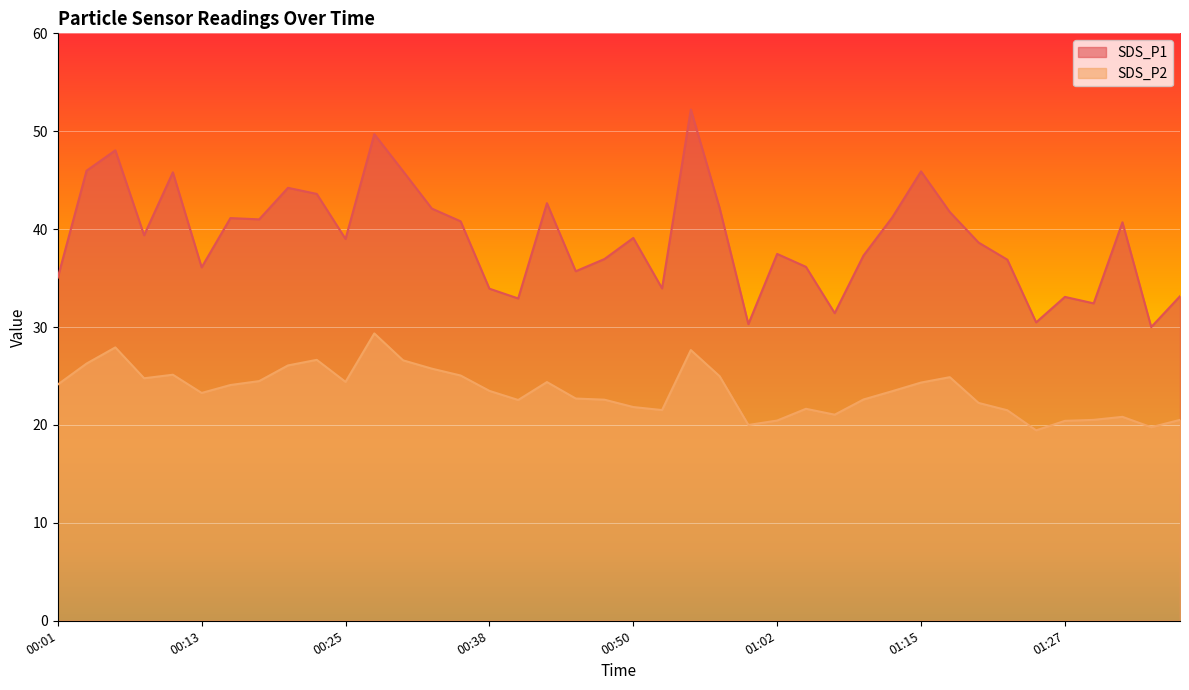

Rank the series by their average value, from highest to lowest.

SDS_P1, SDS_P2